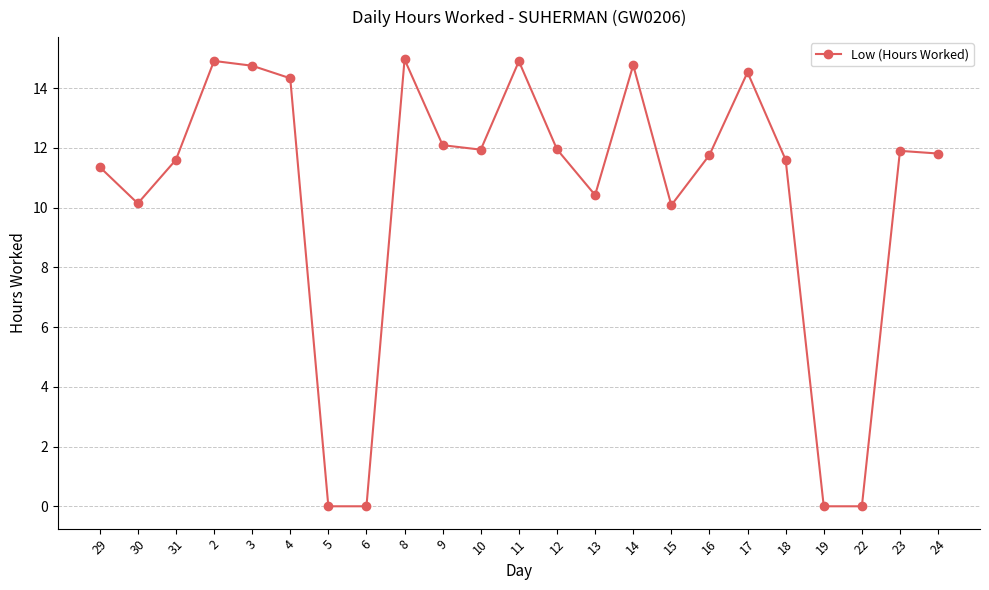

What is the label of the 20th point from the right?

2